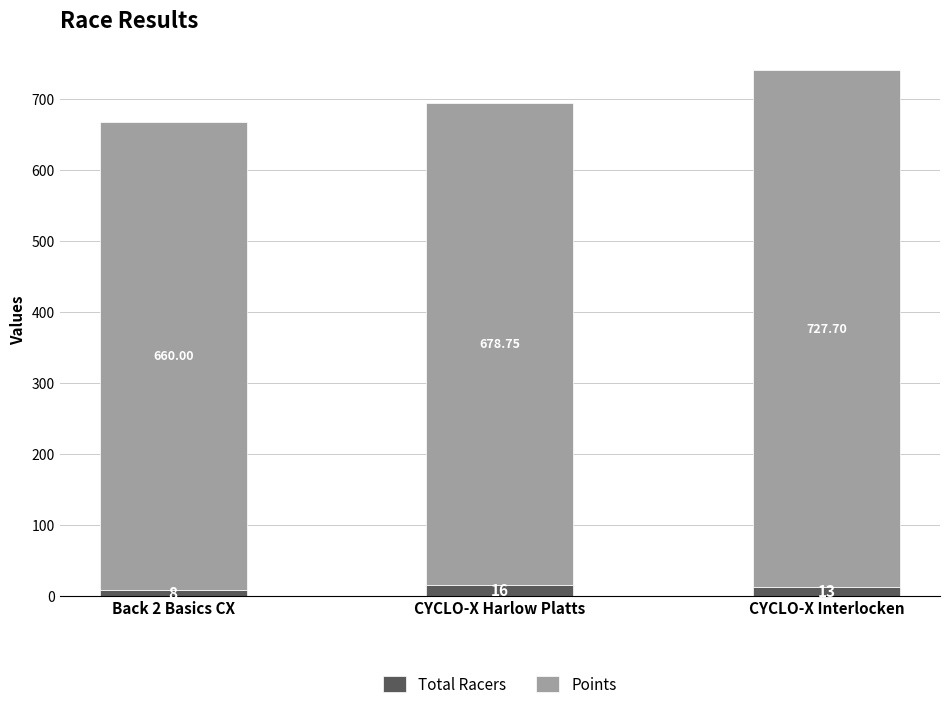

At which category is the sum across all series the highest?

CYCLO-X Interlocken